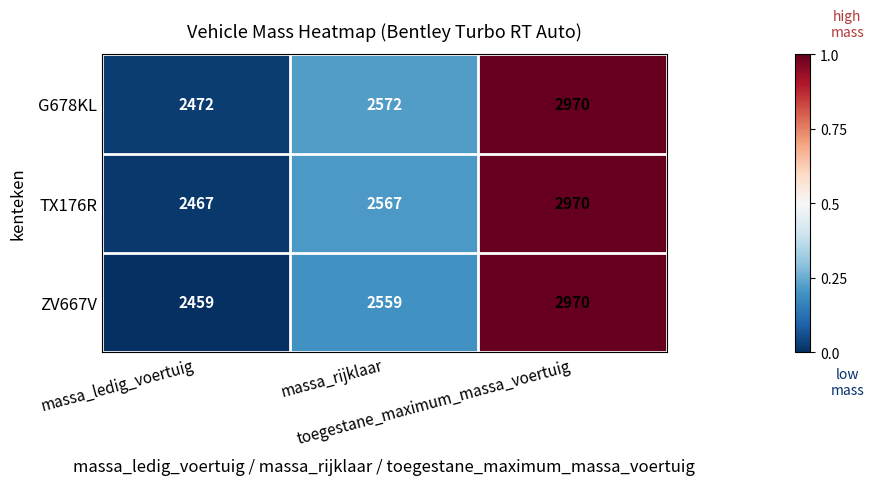

Count the number of categories in the chart.

3